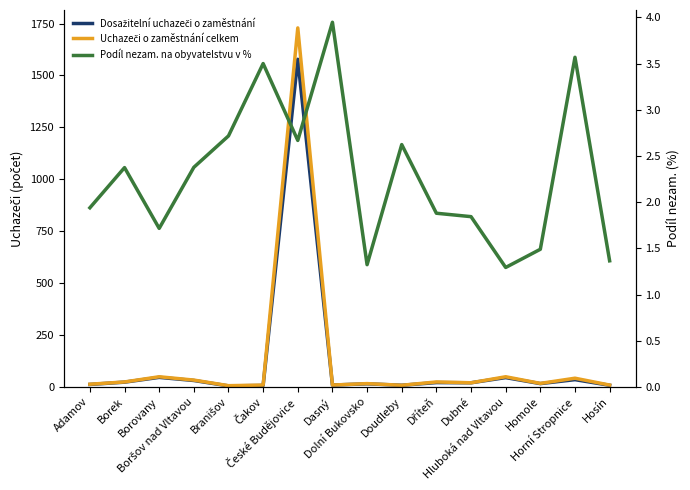

At how many categories does at least one series exceed 199?

1